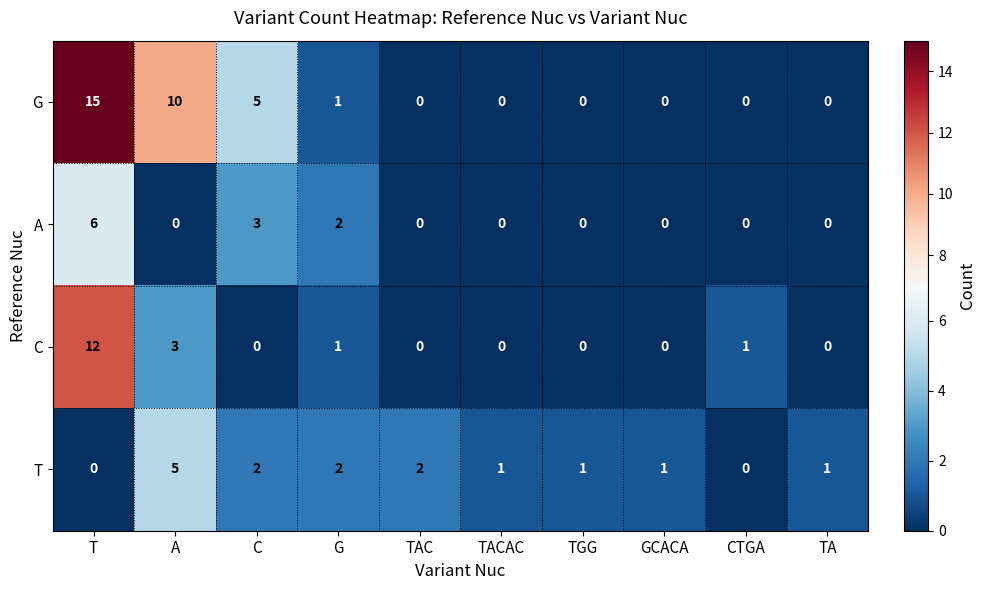

What is the difference between the G values at C and TAC?

5